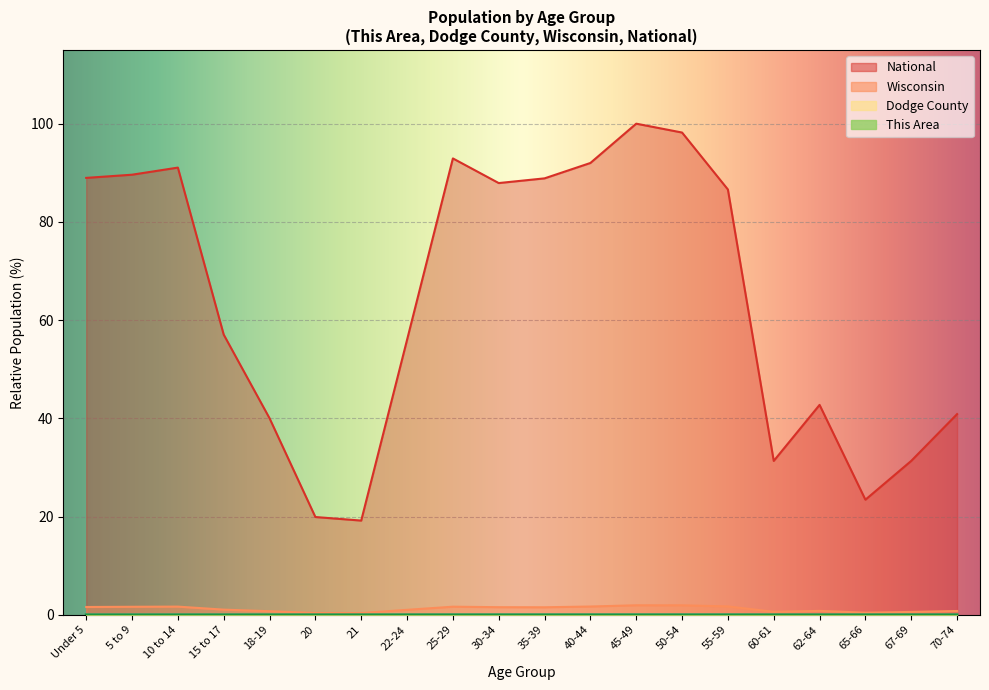

Reading right to left, transcribe all the data shown in this chart.

This Area: 70-74=0.0	67-69=0.0	65-66=0.0	62-64=0.0	60-61=0.0	55-59=0.0	50-54=0.0	45-49=0.0	40-44=0.0	35-39=0.0	30-34=0.0	25-29=0.0	22-24=0.0	21=0.0	20=0.0	18-19=0.0	15 to 17=0.0	10 to 14=0.0	5 to 9=0.0	Under 5=0.0
Dodge County: 70-74=0.0	67-69=0.0	65-66=0.0	62-64=0.0	60-61=0.0	55-59=0.0	50-54=0.0	45-49=0.0	40-44=0.0	35-39=0.0	30-34=0.0	25-29=0.0	22-24=0.0	21=0.0	20=0.0	18-19=0.0	15 to 17=0.0	10 to 14=0.0	5 to 9=0.0	Under 5=0.0
Wisconsin: 70-74=0.8	67-69=0.6	65-66=0.4	62-64=0.8	60-61=0.6	55-59=1.7	50-54=1.9	45-49=1.9	40-44=1.7	35-39=1.5	30-34=1.5	25-29=1.6	22-24=1.0	21=0.3	20=0.4	18-19=0.7	15 to 17=1.0	10 to 14=1.7	5 to 9=1.6	Under 5=1.6
National: 70-74=40.9	67-69=31.3	65-66=23.4	62-64=42.7	60-61=31.3	55-59=86.6	50-54=98.2	45-49=100.0	40-44=92.0	35-39=88.9	30-34=87.9	25-29=92.9	22-24=56.0	21=19.2	20=19.9	18-19=40.0	15 to 17=57.0	10 to 14=91.1	5 to 9=89.6	Under 5=89.0